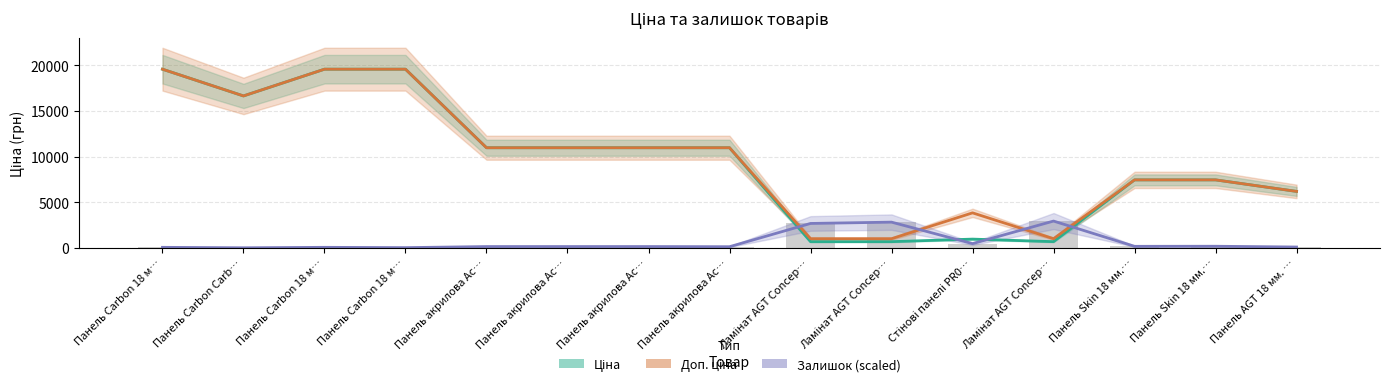

Reading left to right, transcribe all the data shown in this chart.

Ціна: Панель Carbon 18 м…=19564.9	Панель Carbon Carb…=16636.8	Панель Carbon 18 м…=19564.9	Панель Carbon 18 м…=19564.9	Панель акрилова Ac…=10964.4	Панель акрилова Ac…=10964.4	Панель акрилова Ac…=10964.4	Панель акрилова Ac…=10964.4	Ламінат AGT Concep…=679.8	Ламінат AGT Concep…=679.8	Стінові панелі PR0…=958.4	Ламінат AGT Concep…=679.8	Панель Skin 18 мм.…=7444.6	Панель Skin 18 мм.…=7444.6	Панель AGT 18 мм. …=6182.6
Доп. ціна: Панель Carbon 18 м…=19564.9	Панель Carbon Carb…=16636.8	Панель Carbon 18 м…=19564.9	Панель Carbon 18 м…=19564.9	Панель акрилова Ac…=10964.4	Панель акрилова Ac…=10964.4	Панель акрилова Ac…=10964.4	Панель акрилова Ac…=10964.4	Ламінат AGT Concep…=1004.1	Ламінат AGT Concep…=1004.1	Стінові панелі PR0…=3833.8	Ламінат AGT Concep…=1004.1	Панель Skin 18 мм.…=7444.6	Панель Skin 18 мм.…=7444.6	Панель AGT 18 мм. …=6182.6
Залишок (scaled): Панель Carbon 18 м…=59.0	Панель Carbon Carb…=8.4	Панель Carbon 18 м…=59.0	Панель Carbon 18 м…=25.3	Панель акрилова Ac…=143.4	Панель акрилова Ac…=143.4	Панель акрилова Ac…=143.4	Панель акрилова Ac…=126.5	Ламінат AGT Concep…=2673.3	Ламінат AGT Concep…=2816.7	Стінові панелі PR0…=463.8	Ламінат AGT Concep…=2934.7	Панель Skin 18 мм.…=168.7	Панель Skin 18 мм.…=177.1	Панель AGT 18 мм. …=92.8